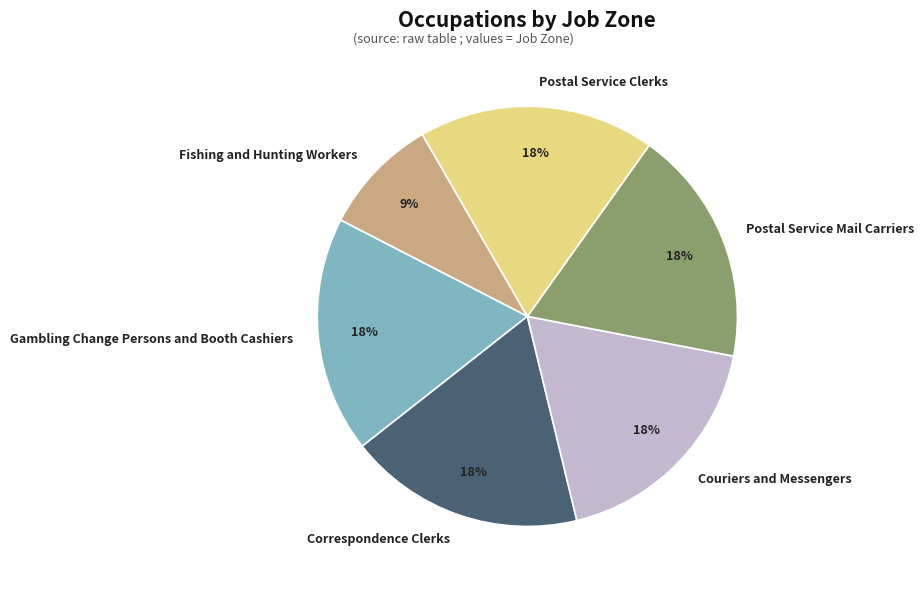

How many slices are in this pie chart?

6